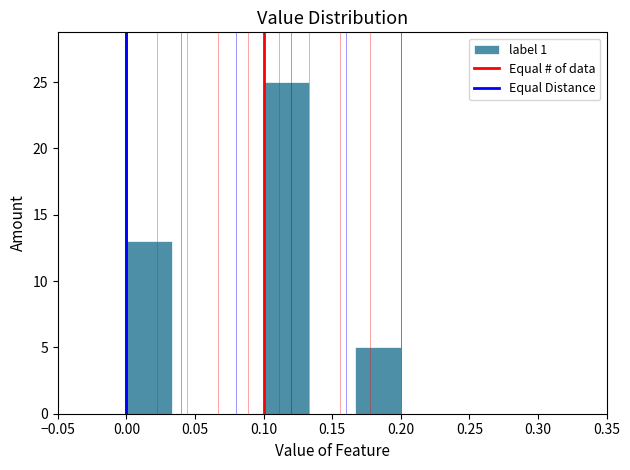

Reading left to right, list every bar in this chart as the range it spans on the x-axis followed by its height. Neither the bar edges nor the heights are printed on the chart, so give them approximately, as read against the axes.

0.000 to 0.035: 13
0.035 to 0.065: 0
0.065 to 0.100: 0
0.100 to 0.135: 25
0.135 to 0.165: 0
0.165 to 0.200: 5